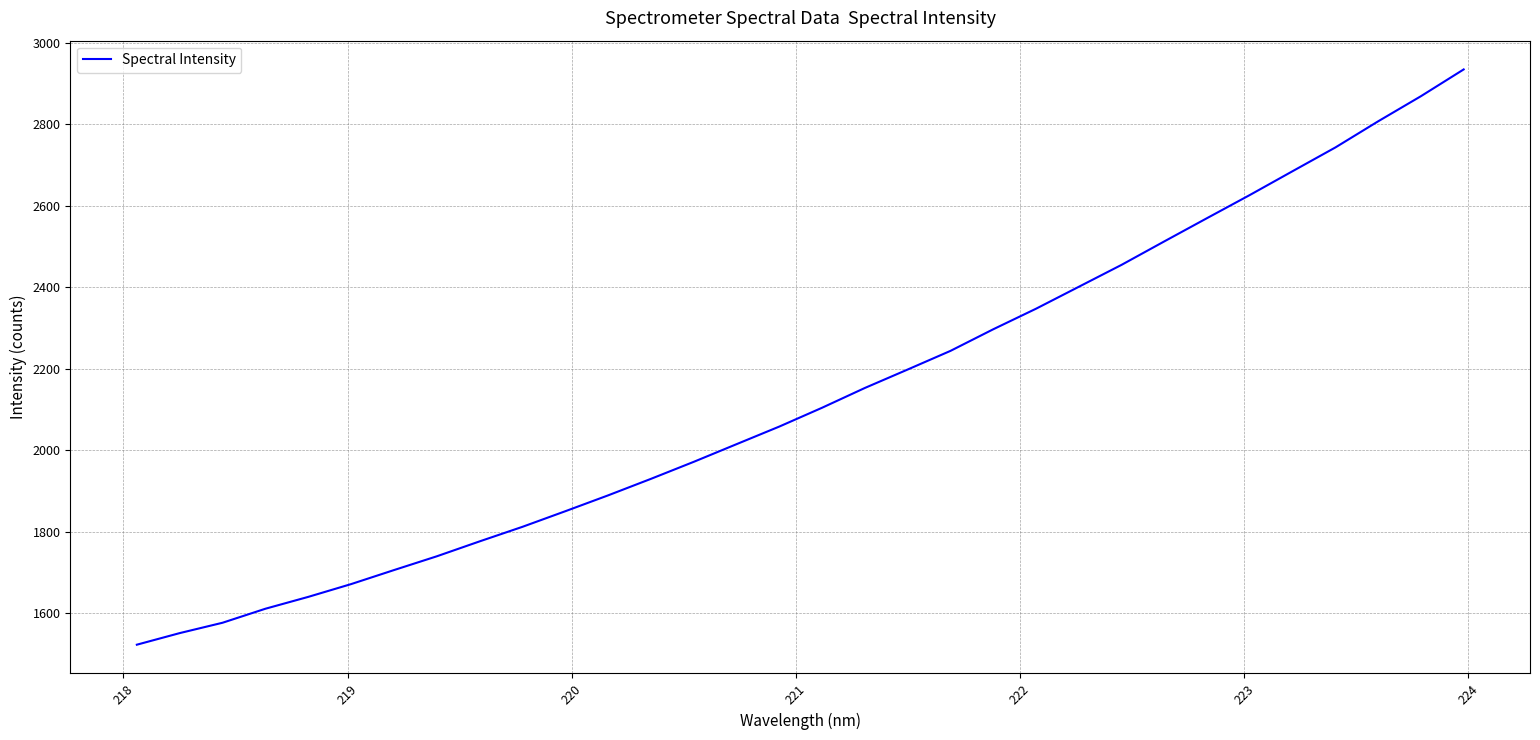

What is the maximum value shown in the chart?

2934.8